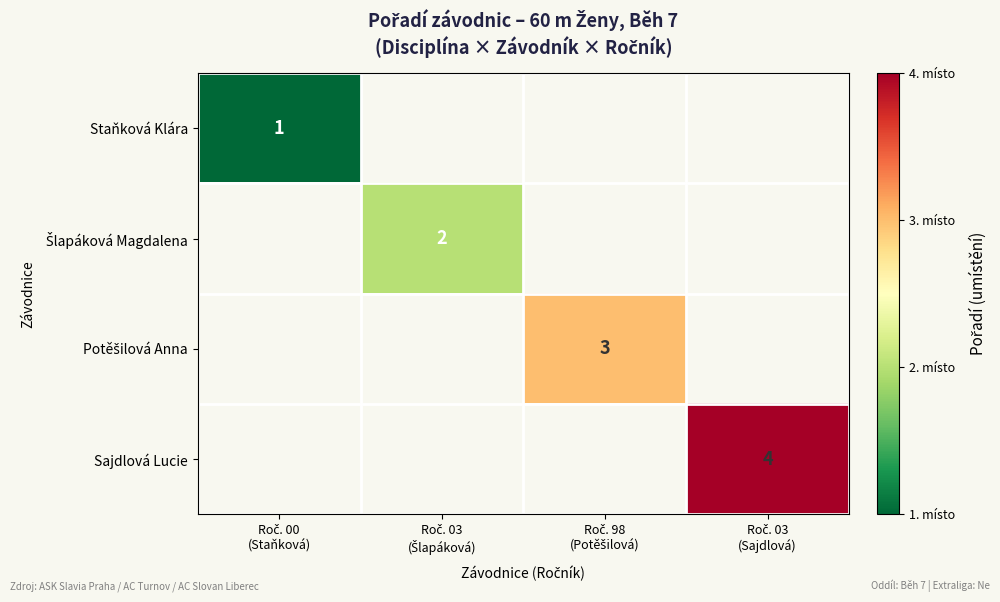

Is the value of Staňková Klára at Roč. 98 (Potěšilová) greater than the value of Sajdlová Lucie at Roč. 98 (Potěšilová)?

No